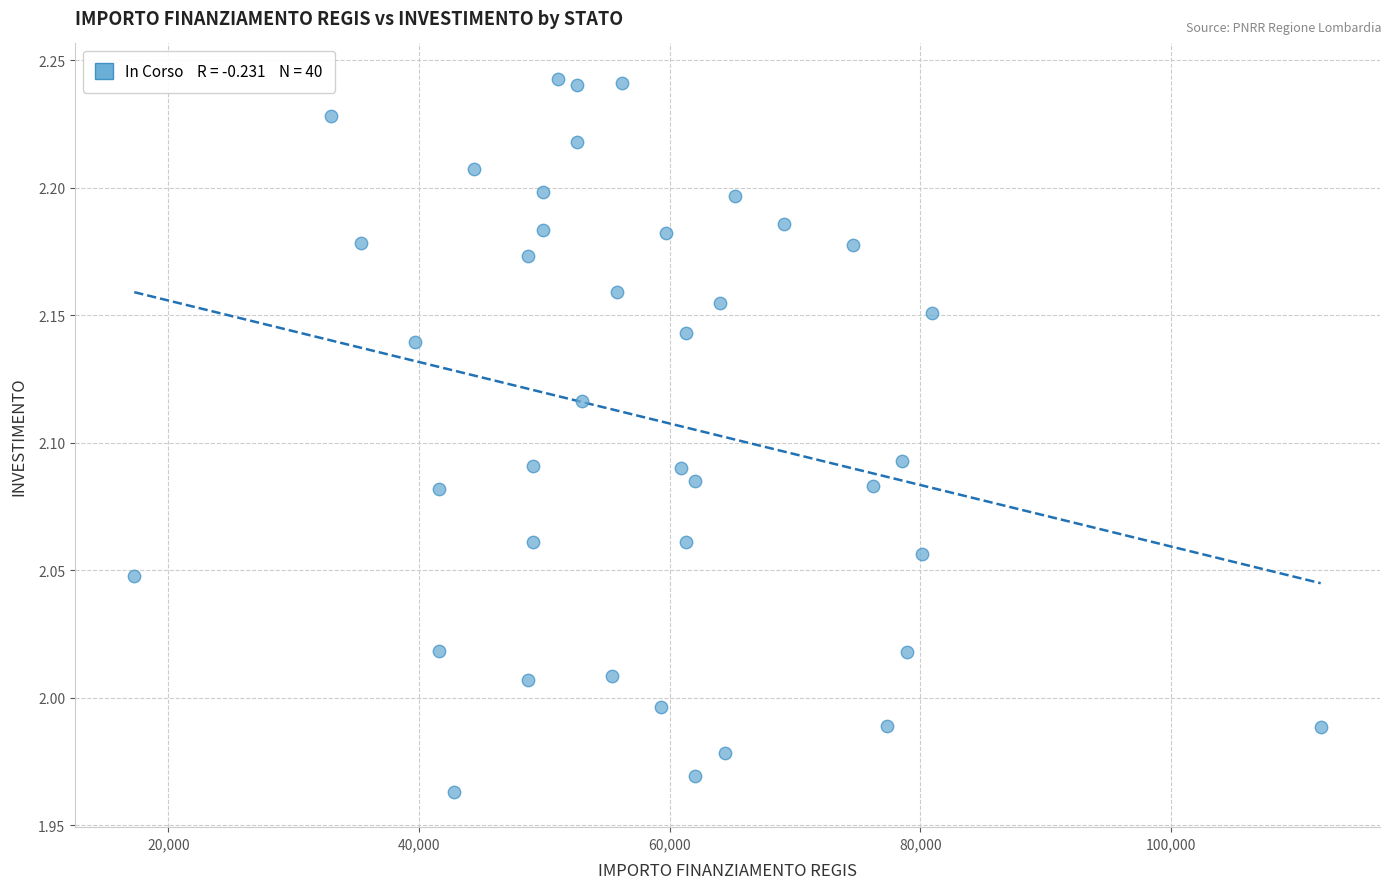

What is the range of Y values (max minus min)?

0.3